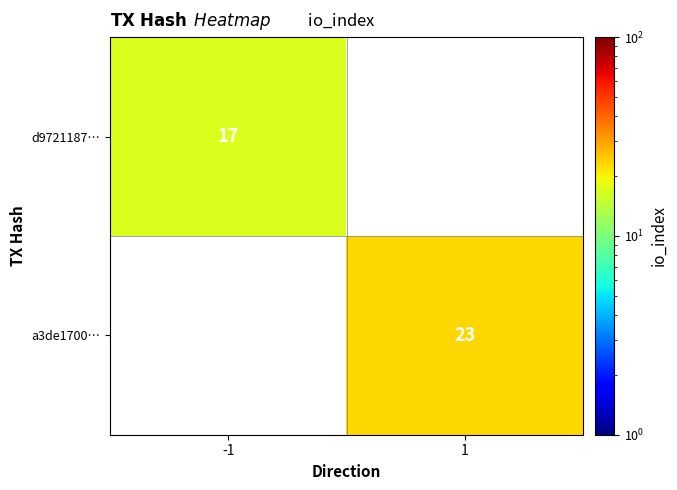

Which has a higher value, -1 or 1?

1